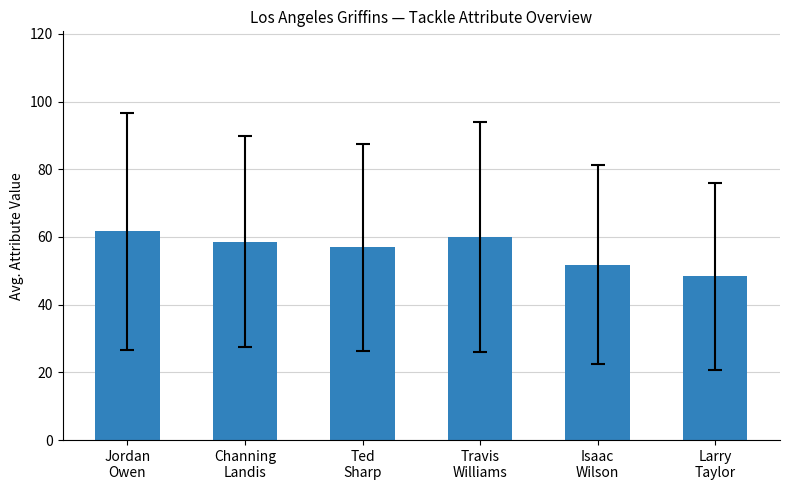

Rank the categories by value from highest to lowest.

Jordan
Owen, Travis
Williams, Channing
Landis, Ted
Sharp, Isaac
Wilson, Larry
Taylor